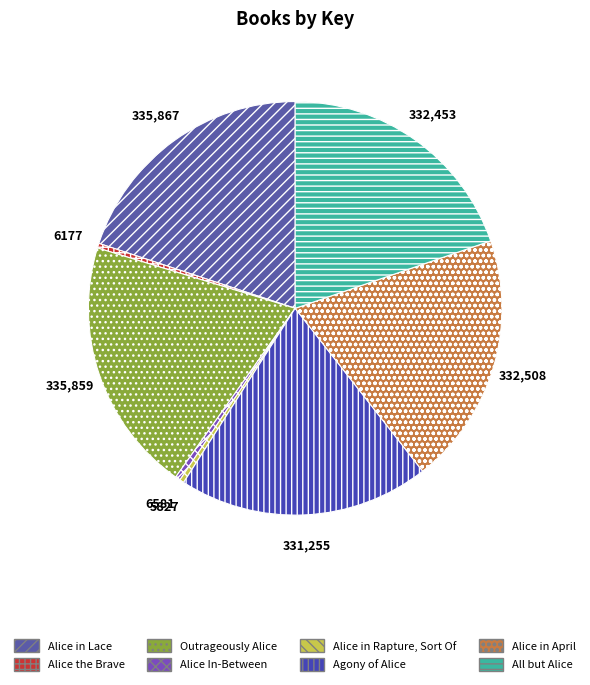

How many slices are in this pie chart?

8